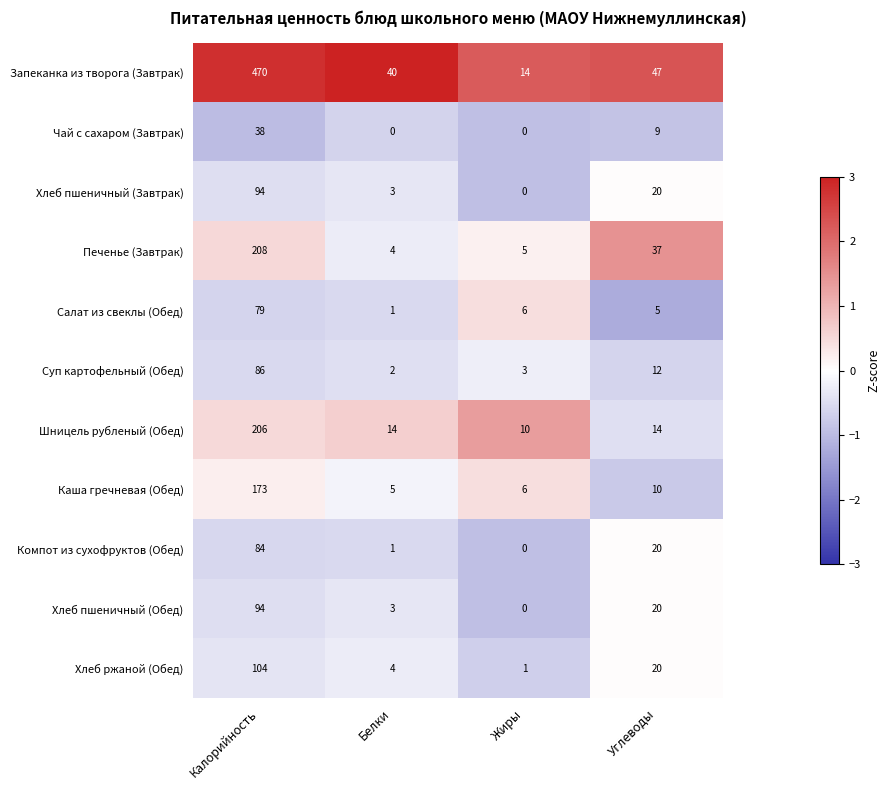

What is the difference between the second highest and second lowest values in the Хлеб пшеничный (Обед) series?

17